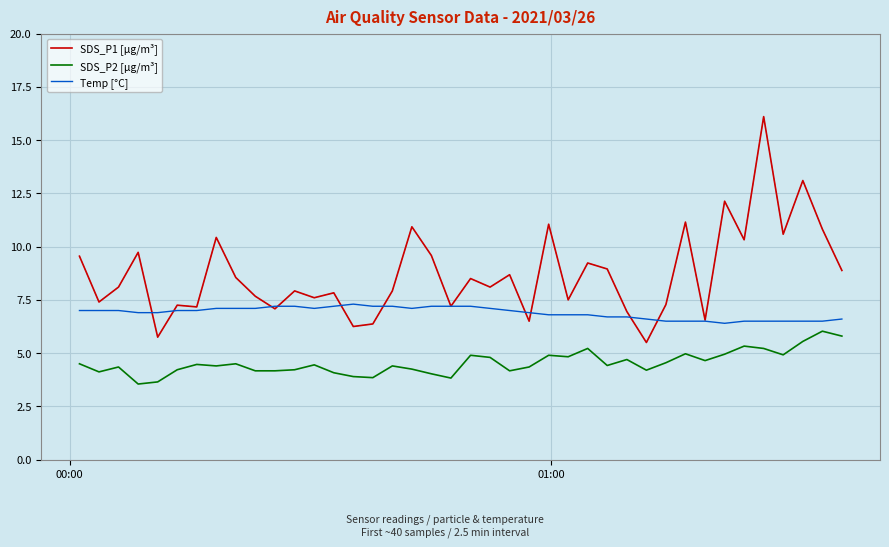

What is the highest value of the SDS_P1 [µg/m³] series?

16.1